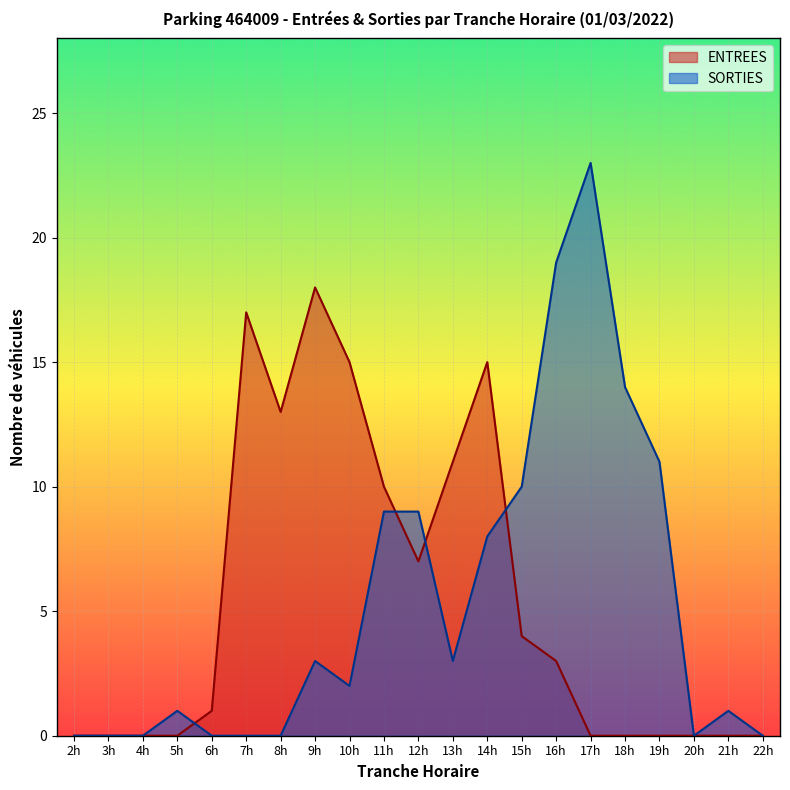

At which category does the chart reach its peak across all series?

17h